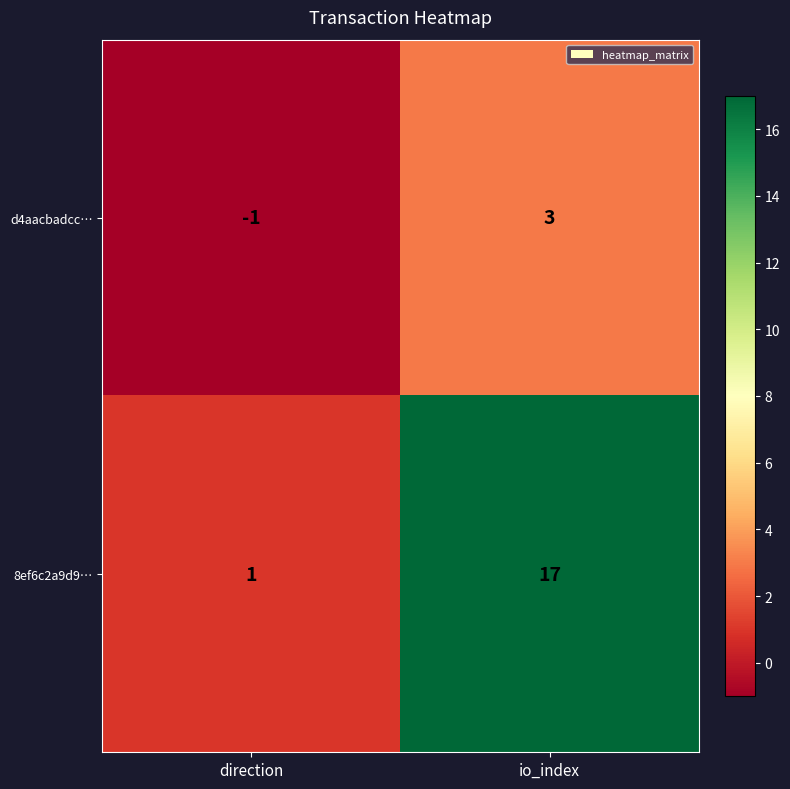

At which category is the sum across all series the highest?

io_index